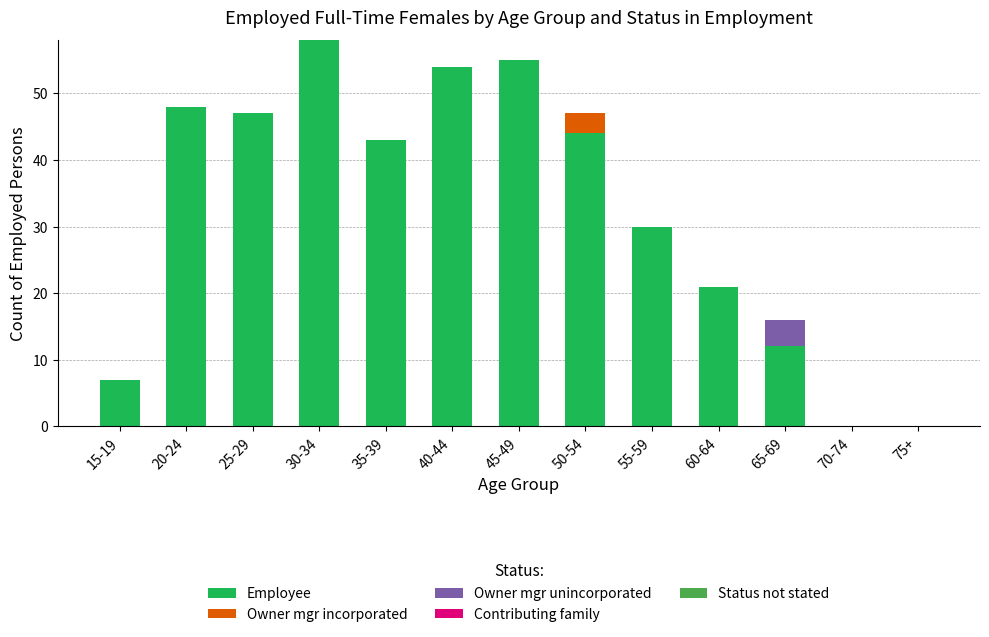

Are the bars grouped side by side (vs. stacked)?

No